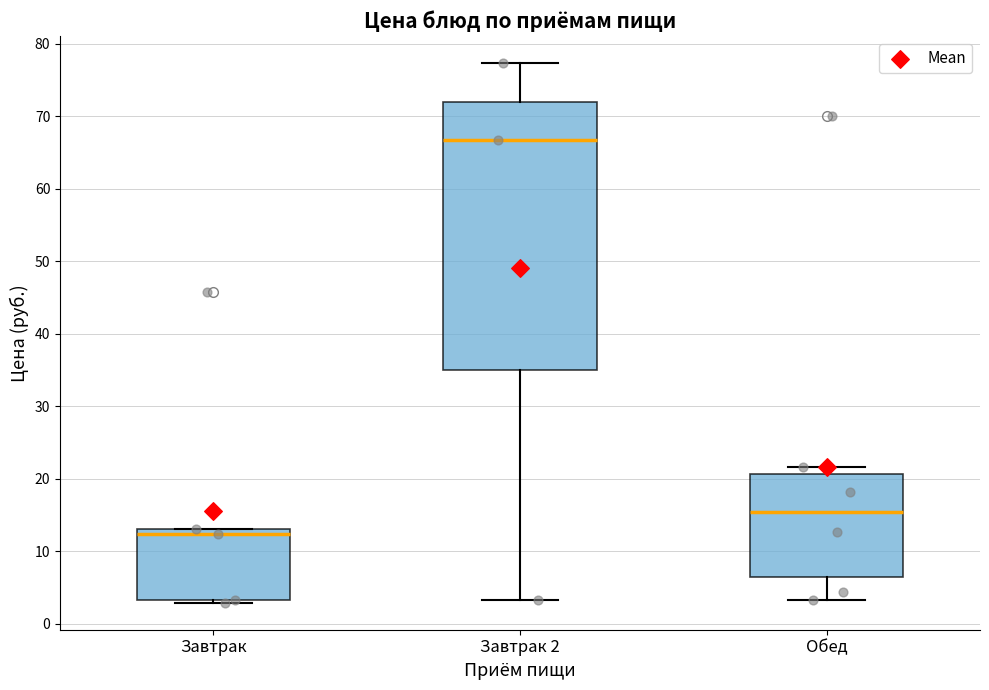

Comparing the boxes themselves (not the whiskers), which one is the tallest?

Завтрак 2